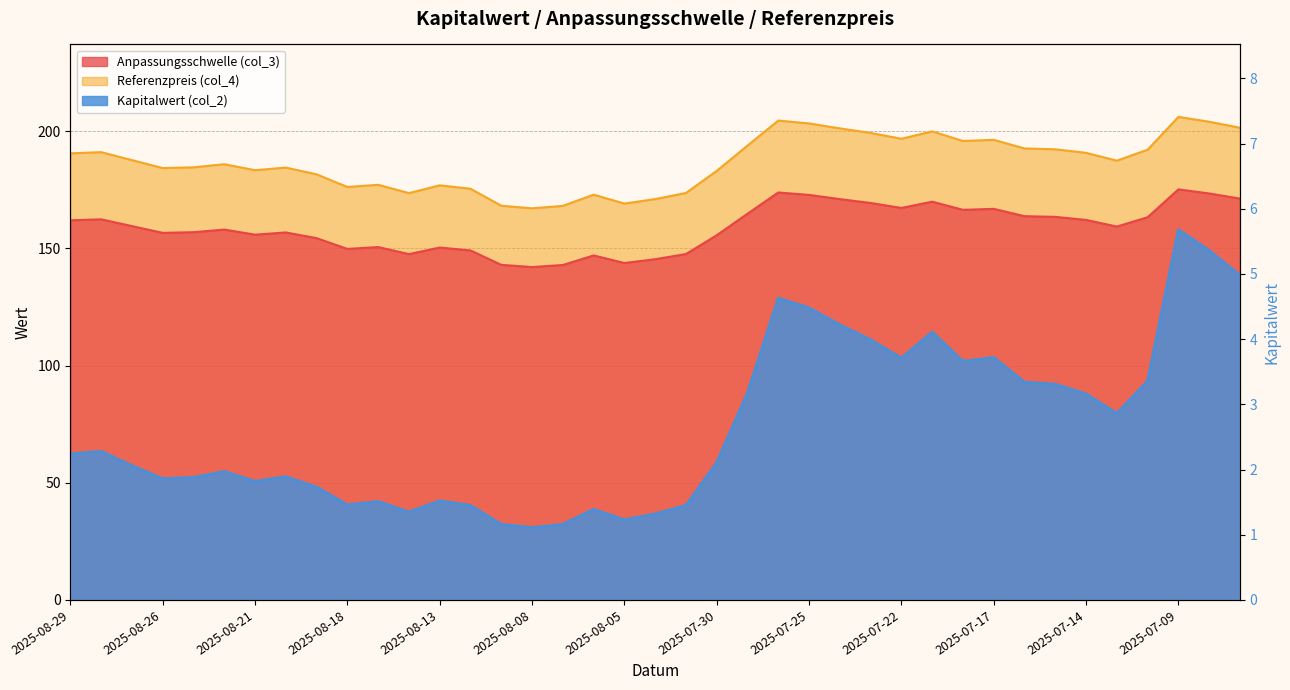

True or false: Referenzpreis (col_4) has a value of 199.9 at 2025-07-21.

True